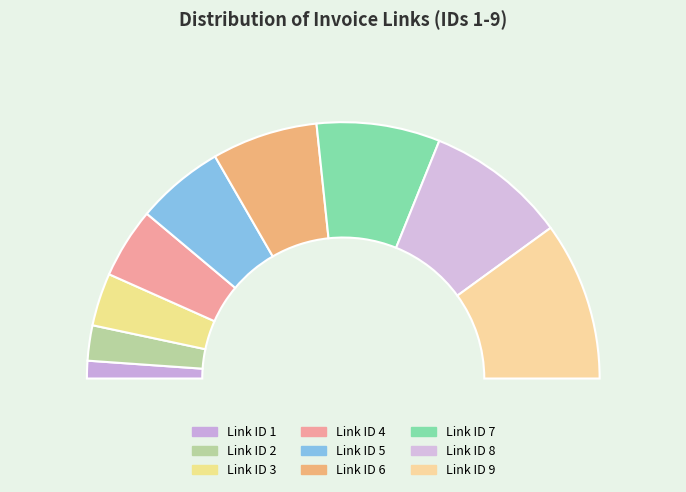

Is there any slice that represents more than half of the pie?

No